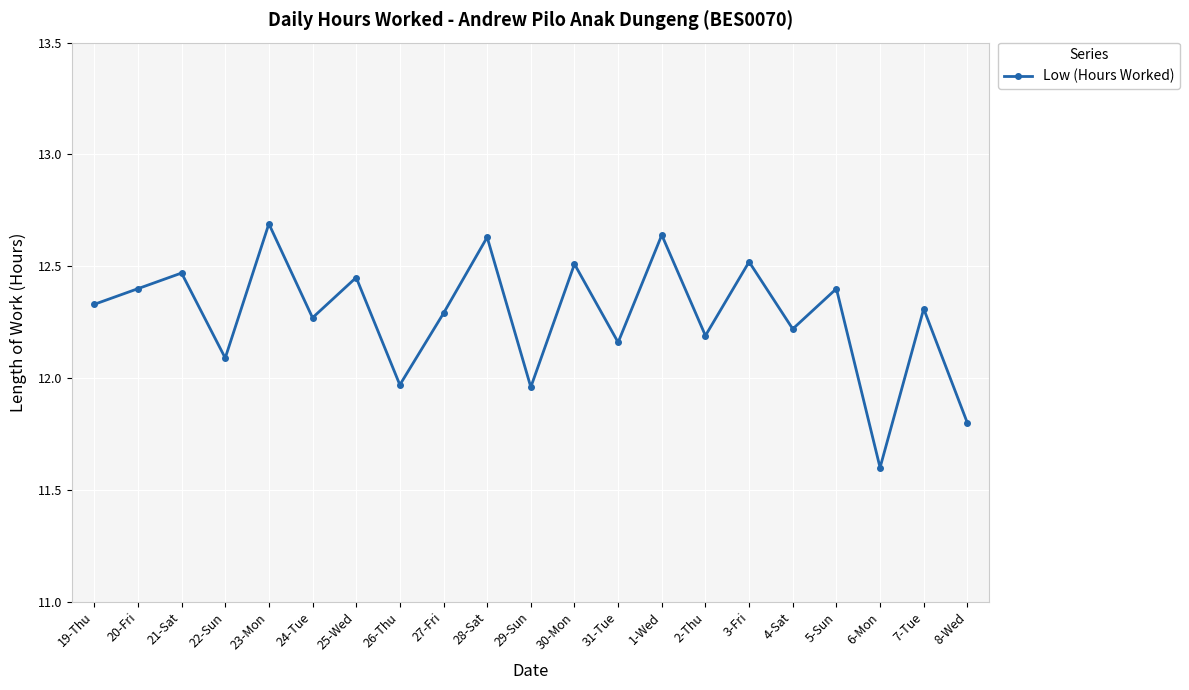

Which label corresponds to the smallest value in the chart?

6-Mon